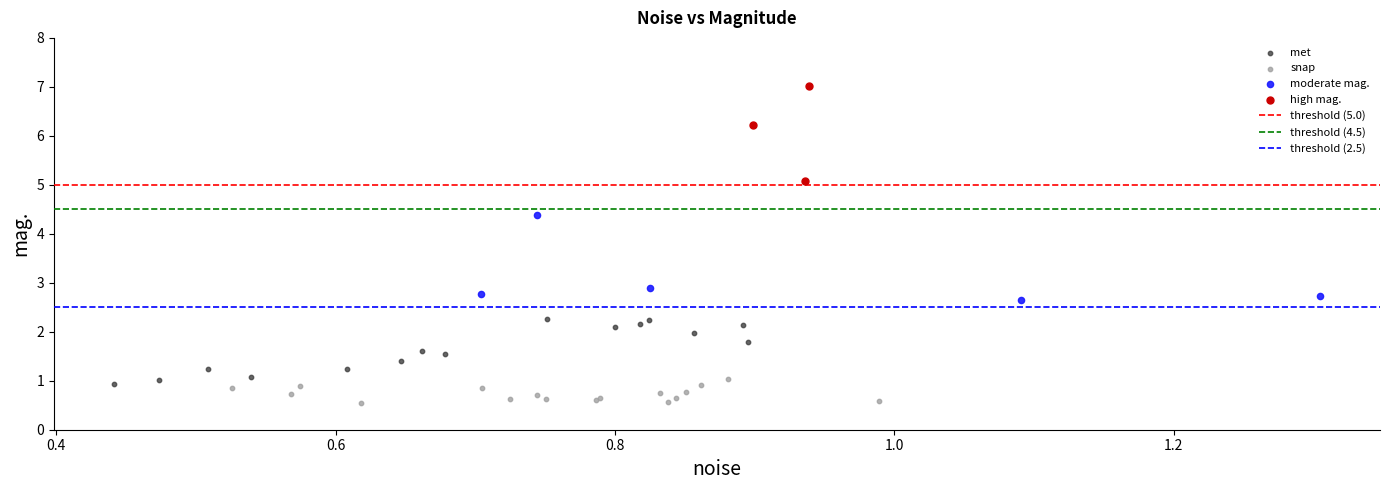

Which series contains the highest Y value?

high mag.